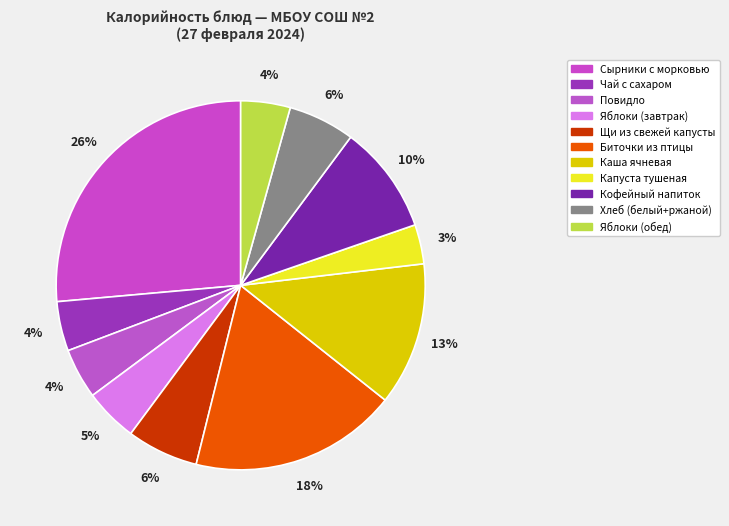

How many slices are in this pie chart?

11